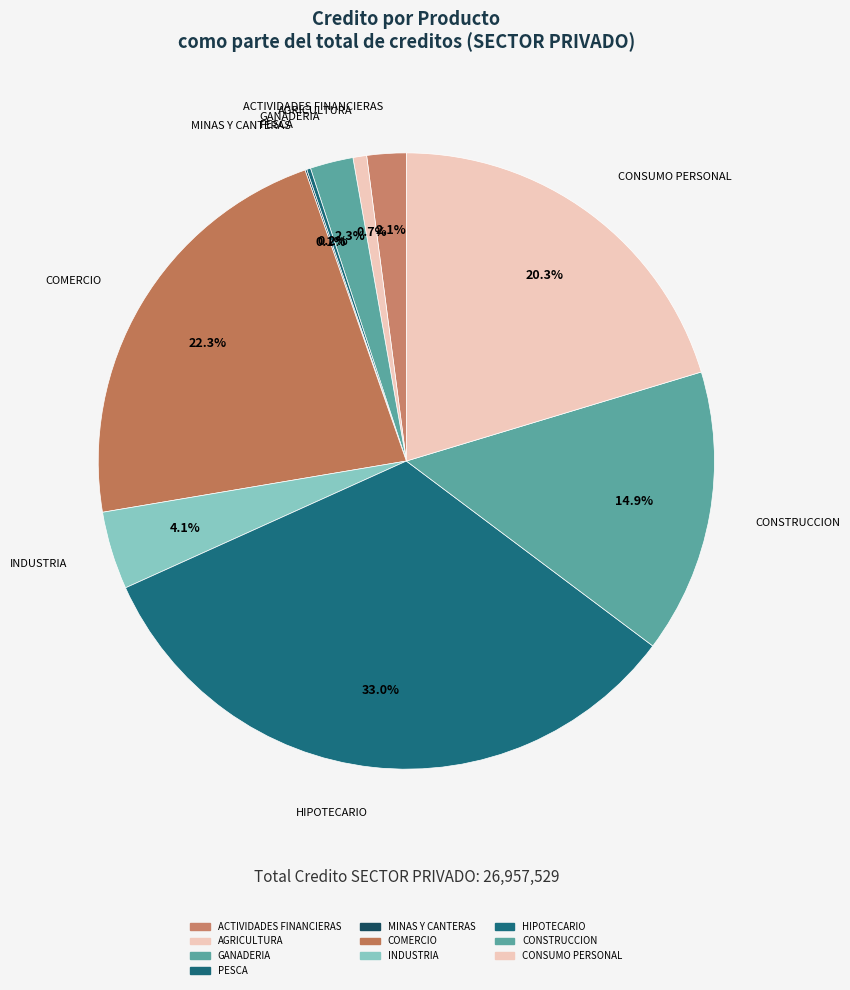

Count the number of slices in the pie.

10